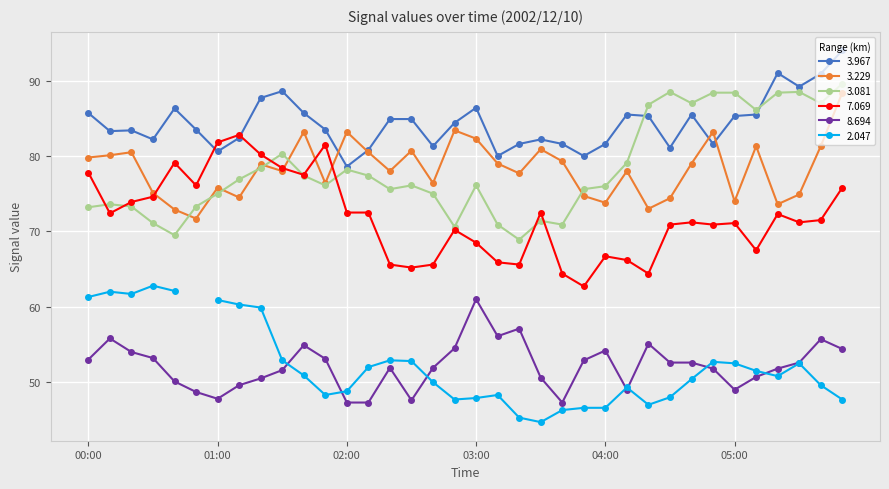

What is the label of the 23rd point from the left?

03:40